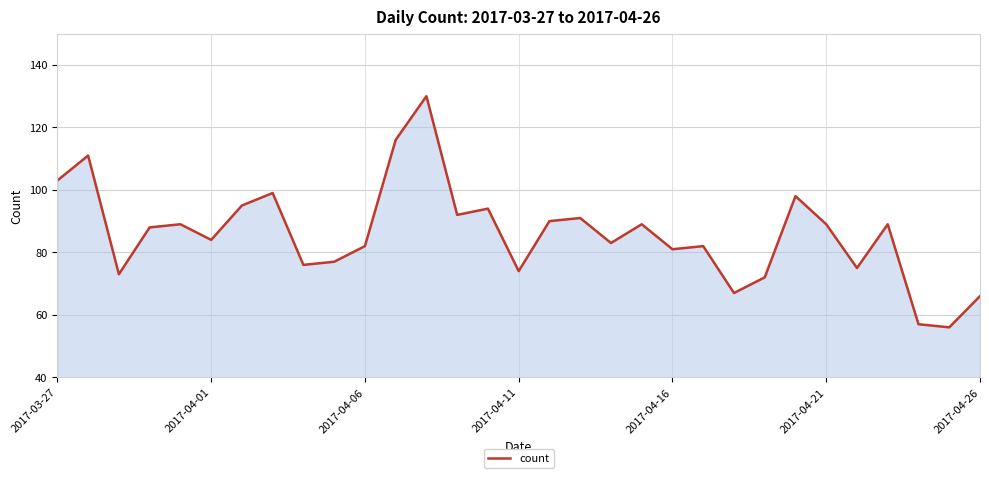

What is the difference between the maximum and minimum values?

74